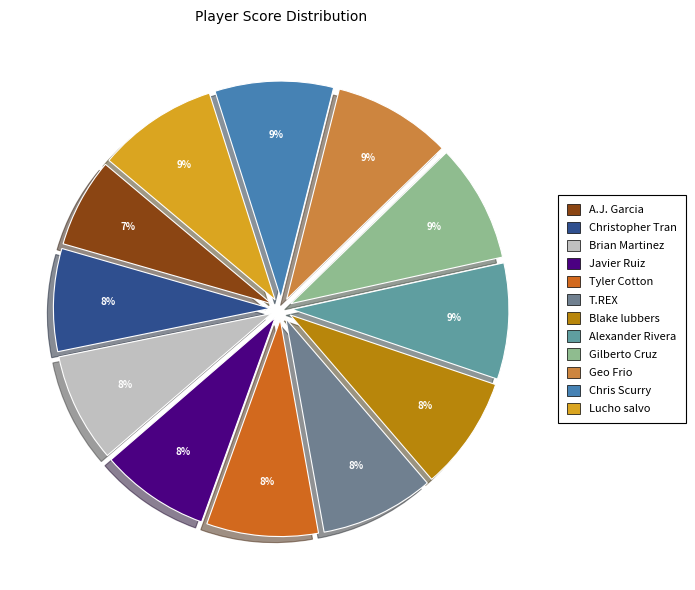

Does Gilberto Cruz represent more than half of the total?

No